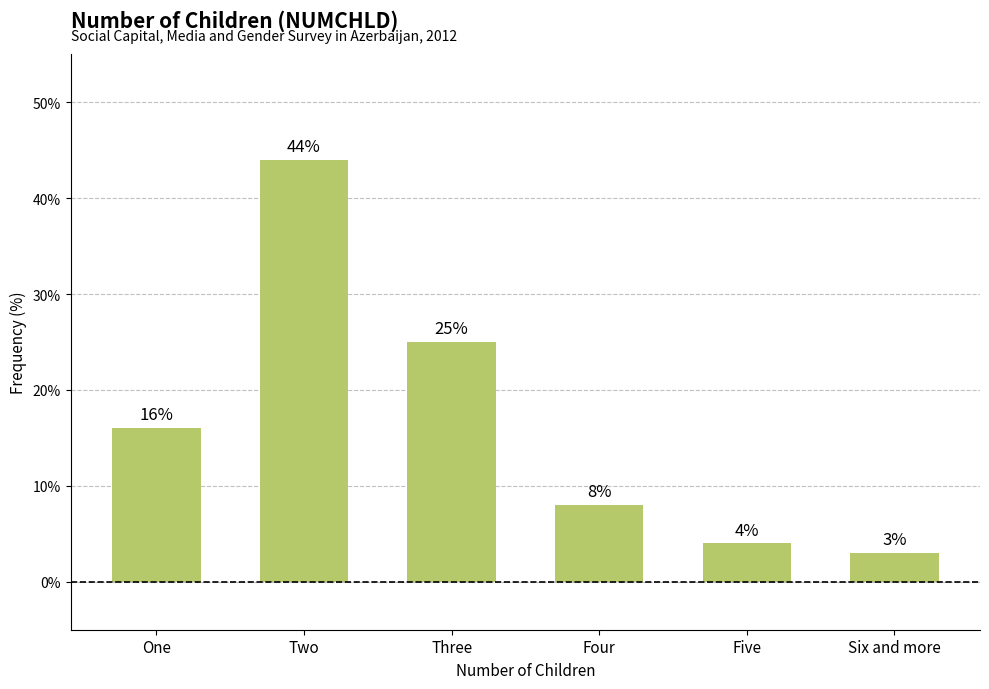

List the labels in order of value, smallest first.

Six and more, Five, Four, One, Three, Two